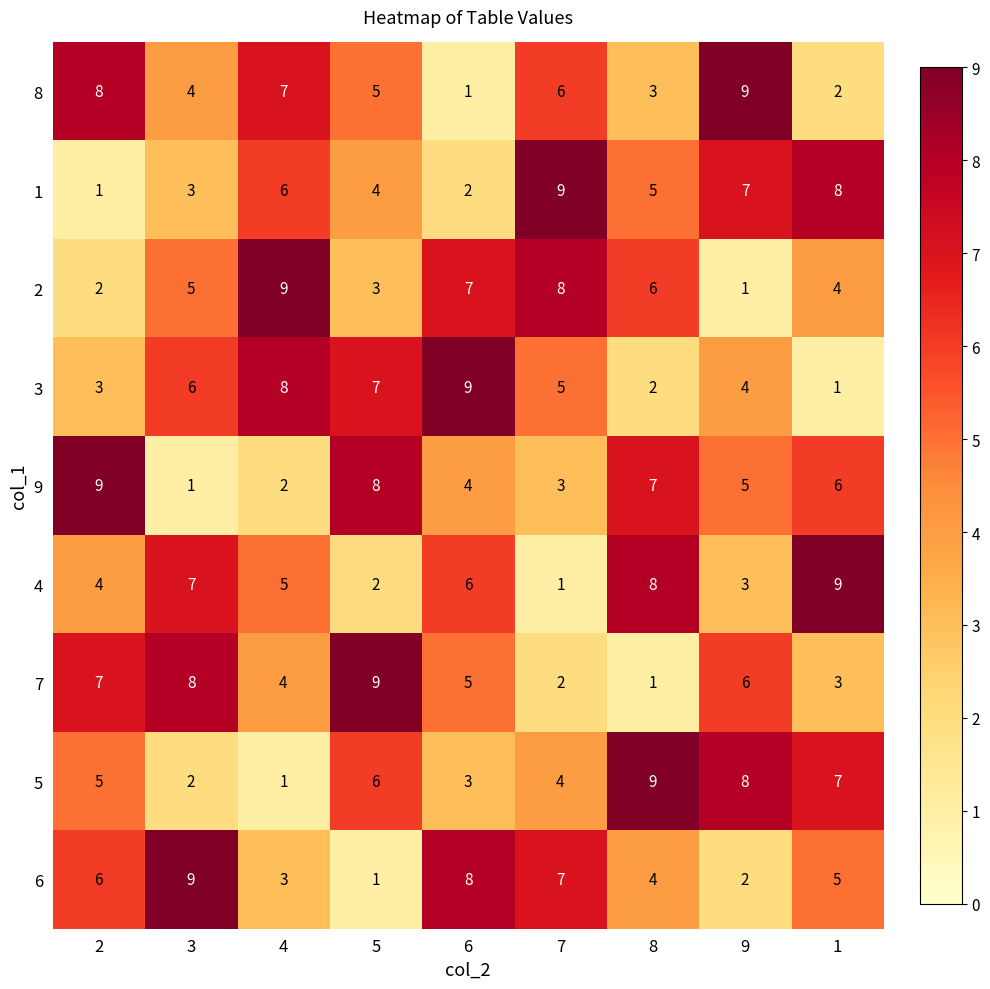

The 6 series shows 5 at 1. True or false?

True